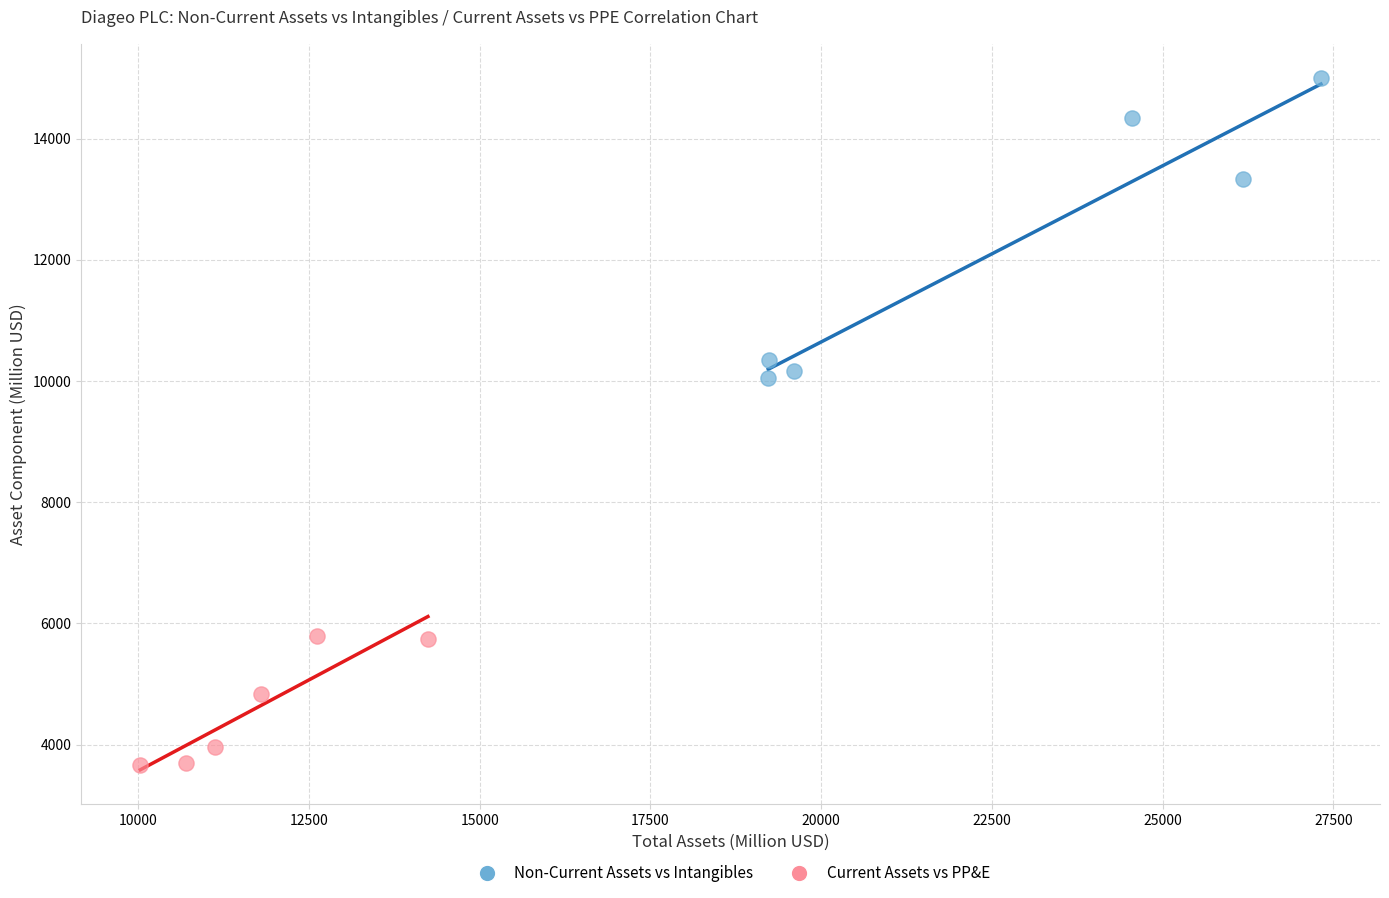

Which series contains the highest Y value?

Non-Current Assets vs Intangibles